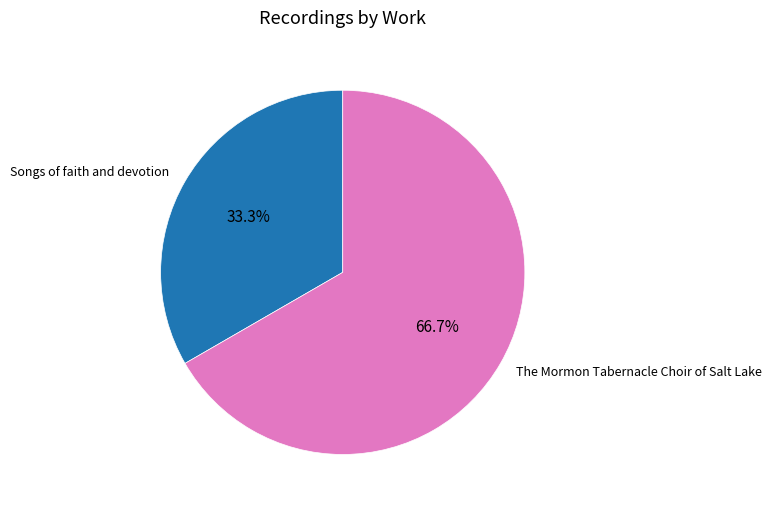

True or false: Songs of faith and devotion accounts for 23% of the total.

False